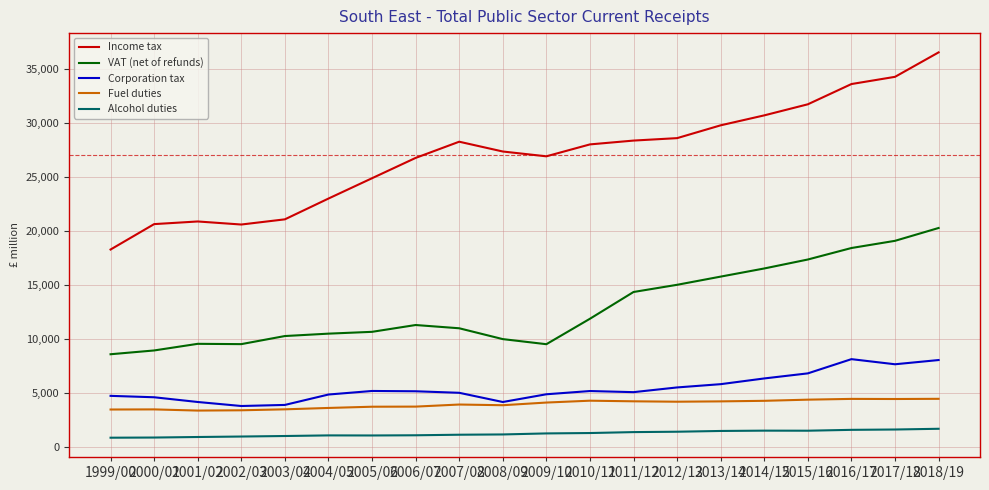

What is the average value of the Fuel duties series?

3937